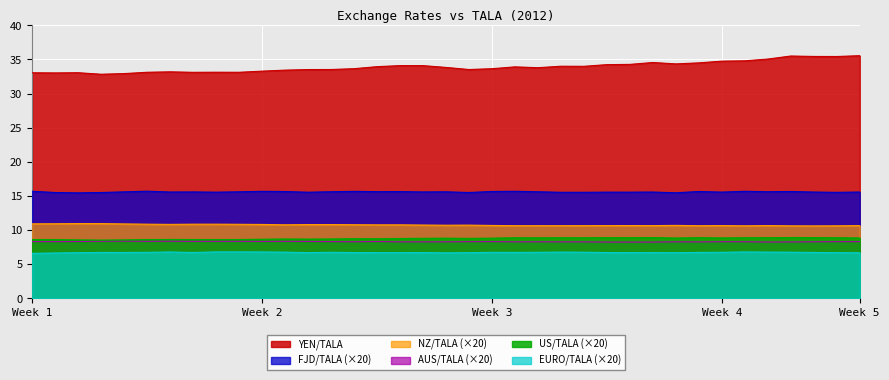

How many data points in YEN/TALA are above 33?

35